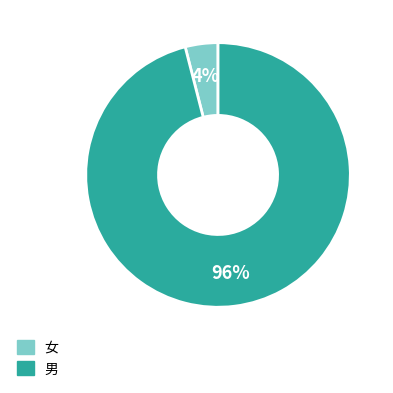

To the nearest percent, what is the combined percentage of 男 and 女?

100%